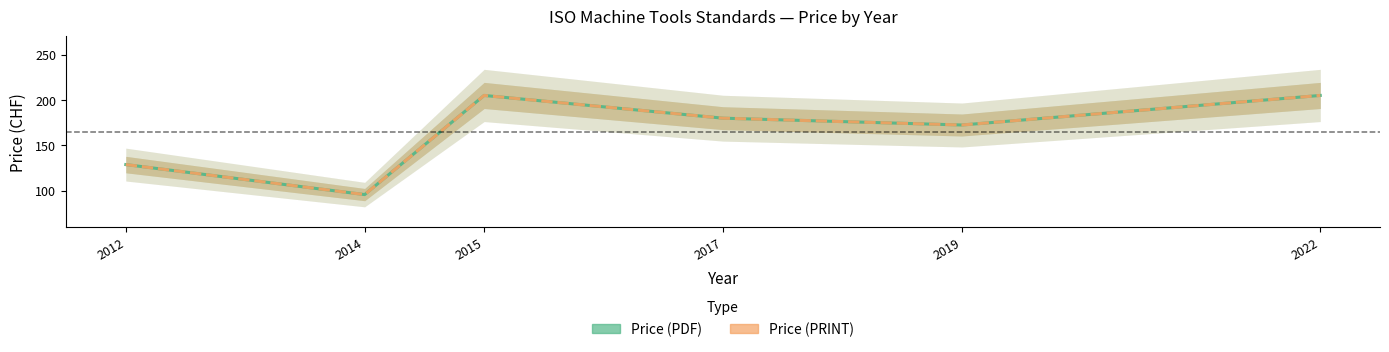

At which category does Price (PRINT) reach its first local peak?

2015